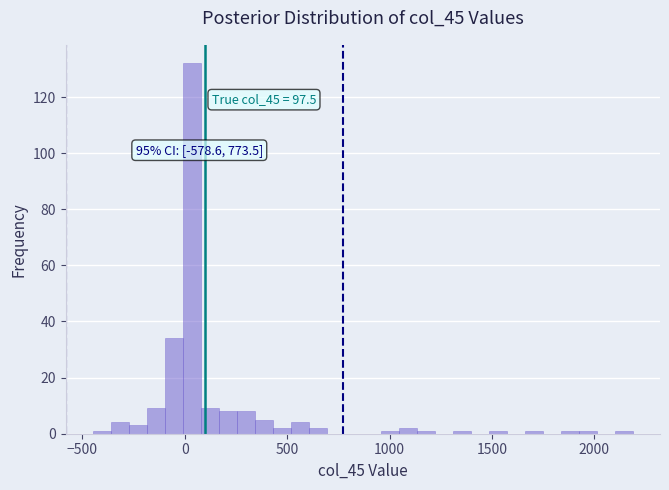

Read against the x-axis, roughly where is the centre of the tallest bar?

50